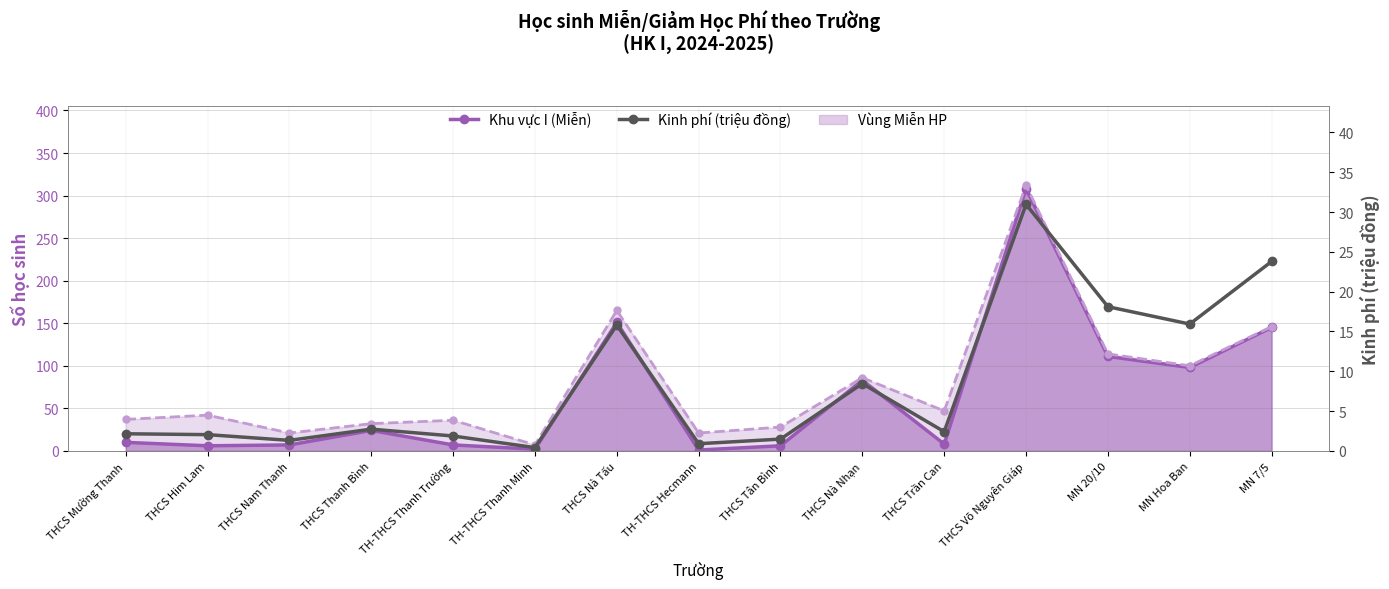

True or false: Khu vực III (Miễn) and Khu vực I (Miễn) intersect in this chart.

False